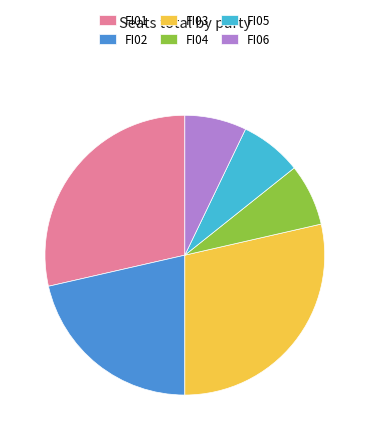

Do FI06 and FI02 together represent more than half of the pie?

No